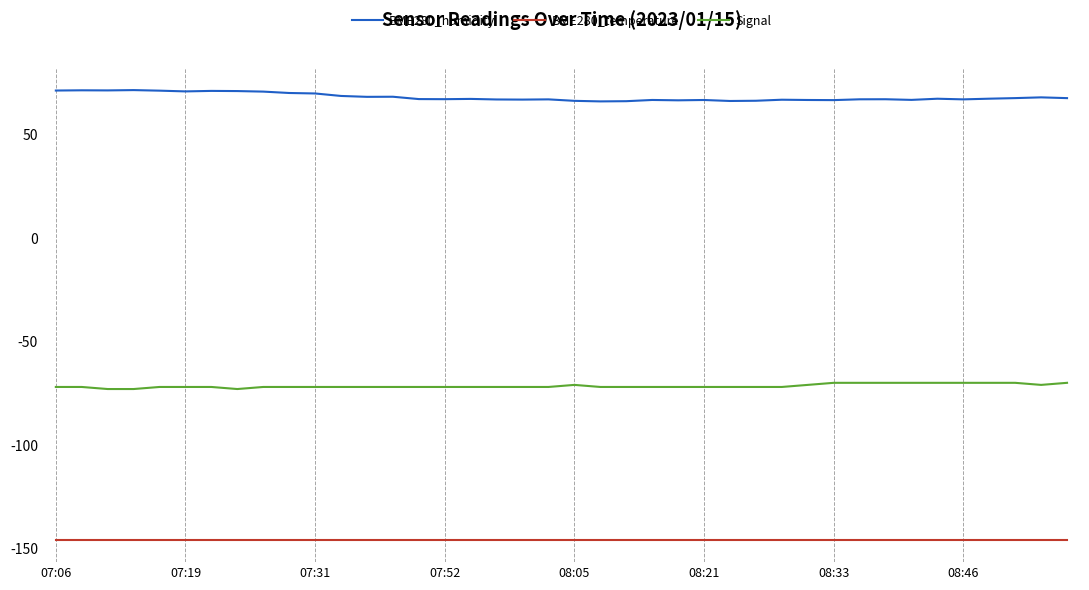

Does the chart have visible grid lines?

Yes